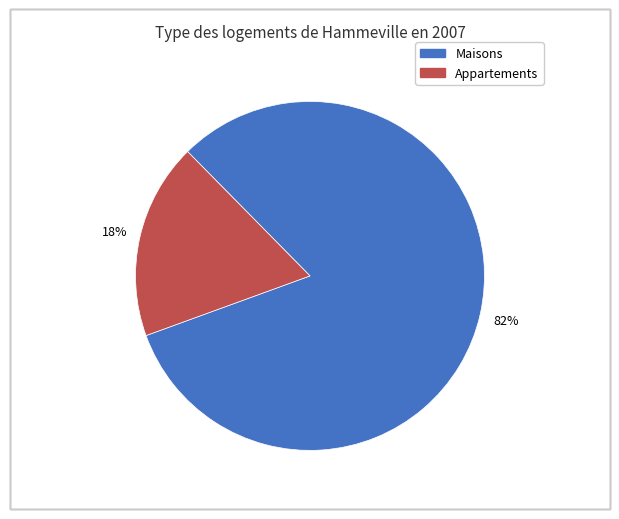

How many slices are in this pie chart?

2